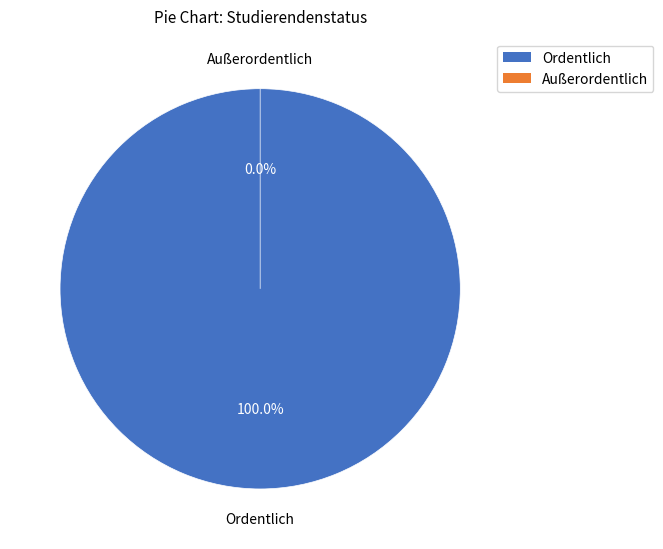

Is it true that Außerordentlich is 14% of the pie?

False